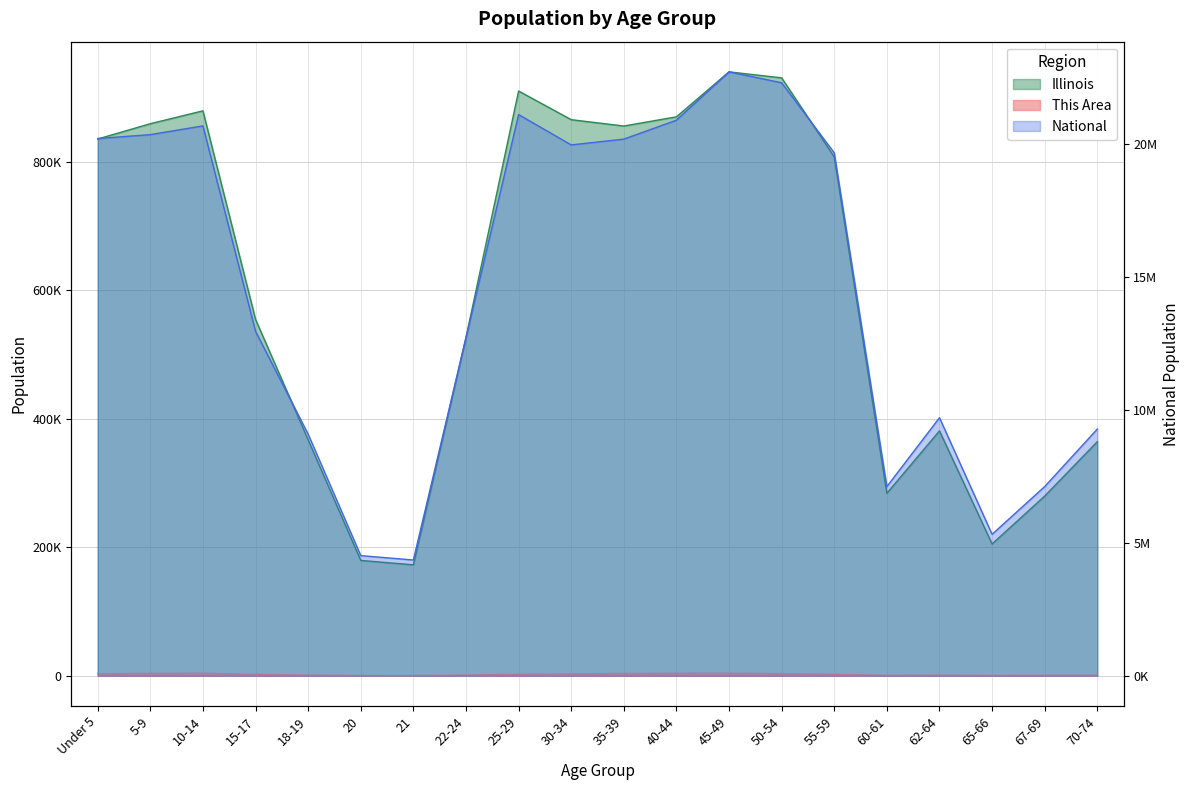

The National series shows 9086089 at 18-19. True or false?

True